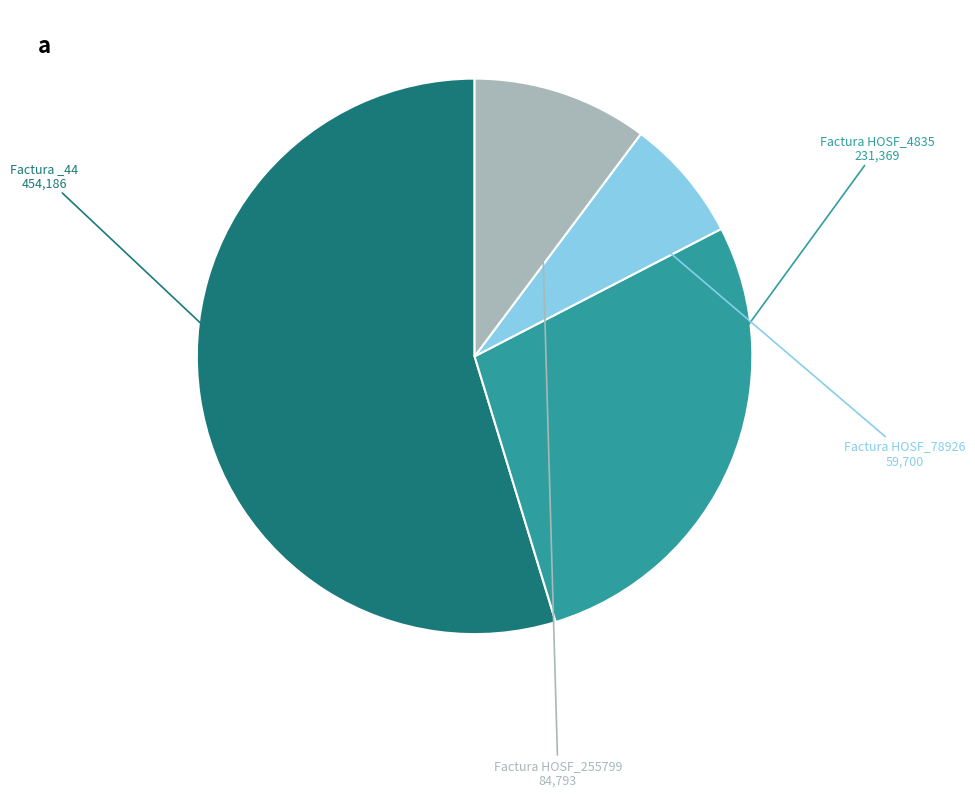

Combined, do Factura _44 and Factura HOSF_4835 account for over 50%?

Yes